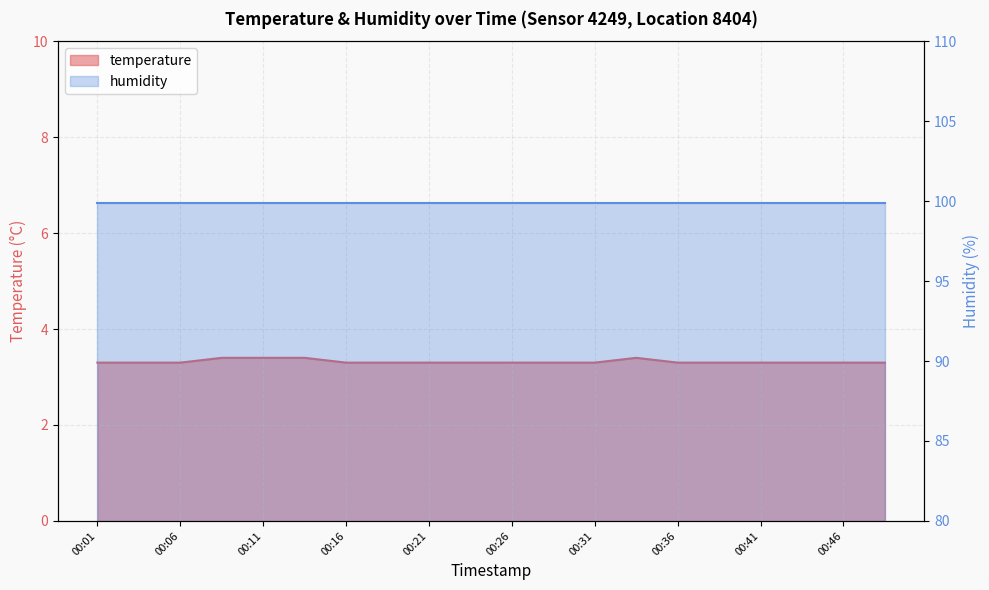

Rank the categories by value from lowest to highest.

00:01, 00:04, 00:06, 00:16, 00:19, 00:21, 00:24, 00:26, 00:29, 00:31, 00:36, 00:39, 00:41, 00:44, 00:46, 00:48, 00:09, 00:11, 00:14, 00:34